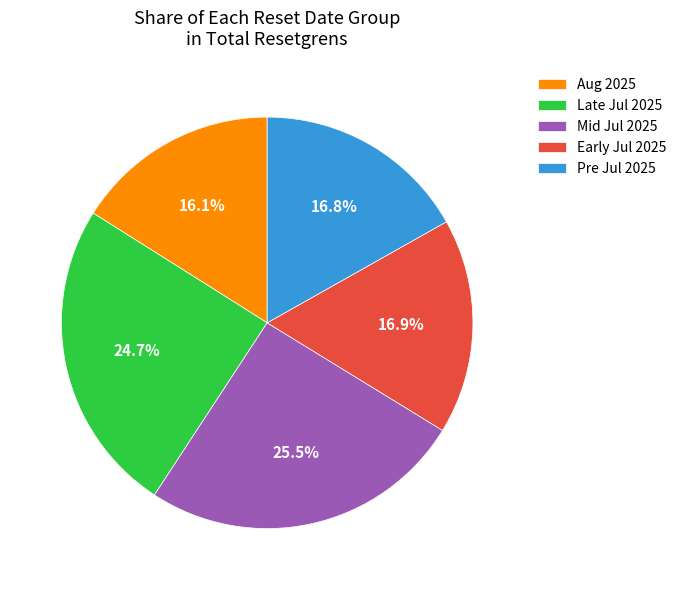

Which slice is the smallest?

Aug 2025